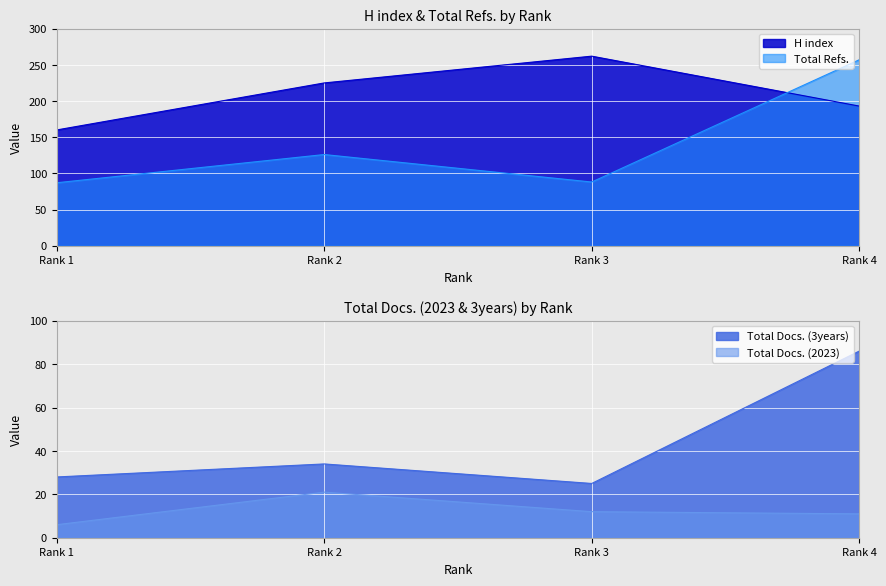

Reading left to right, extract all data points from this chart.

H index: Rank 1=160	Rank 2=225	Rank 3=262	Rank 4=193
Total Docs. (2023): Rank 1=6	Rank 2=21	Rank 3=12	Rank 4=11
Total Docs. (3years): Rank 1=28	Rank 2=34	Rank 3=25	Rank 4=86
Total Refs.: Rank 1=87	Rank 2=126	Rank 3=88	Rank 4=257